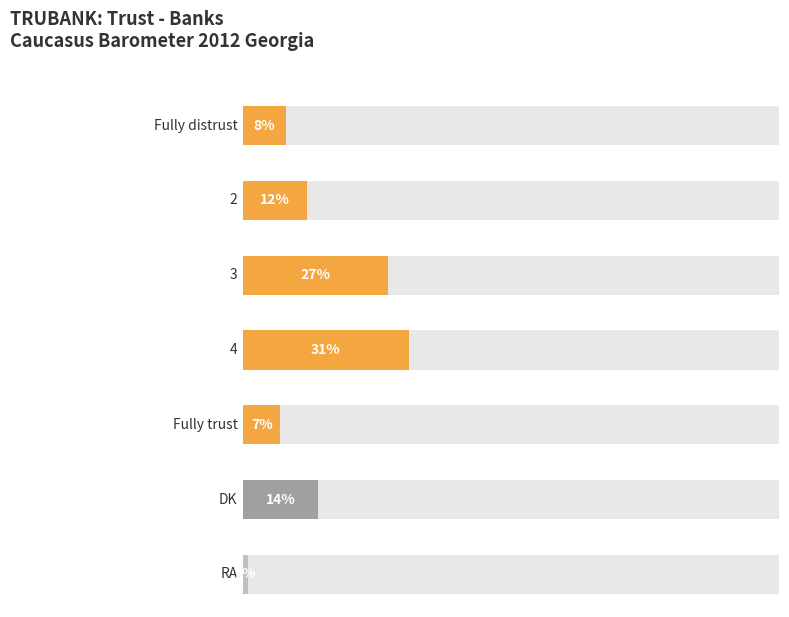

What is the sum of the values at 3 and 2?

39